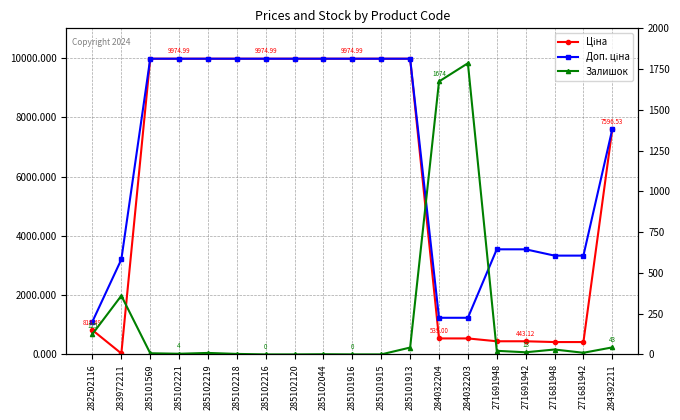

In Залишок, how many points are lower than both neighbors (excluding endpoints)?

3